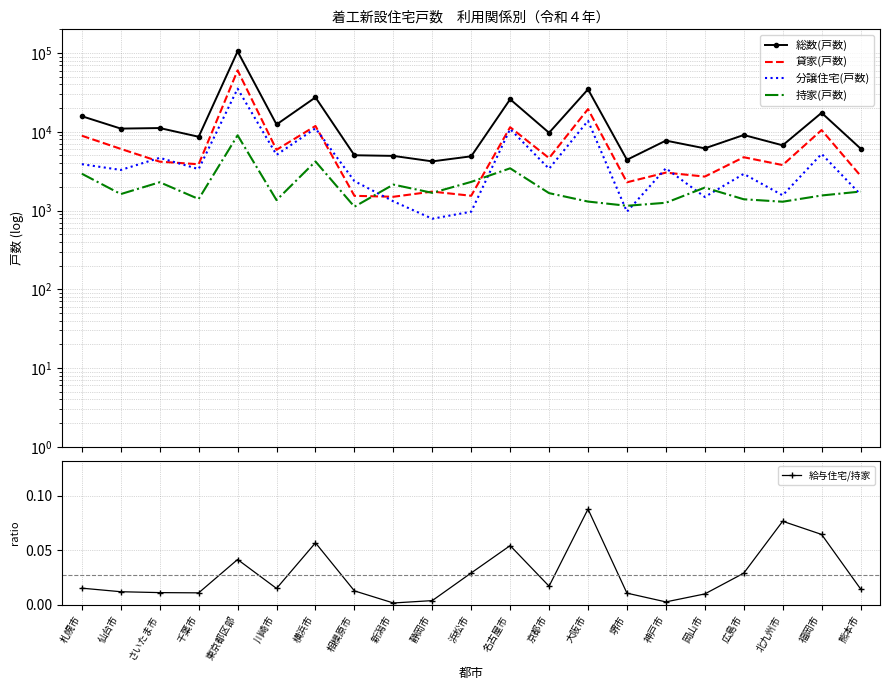

What value does the 貸家(戸数) series have at 広島市?

4752.0